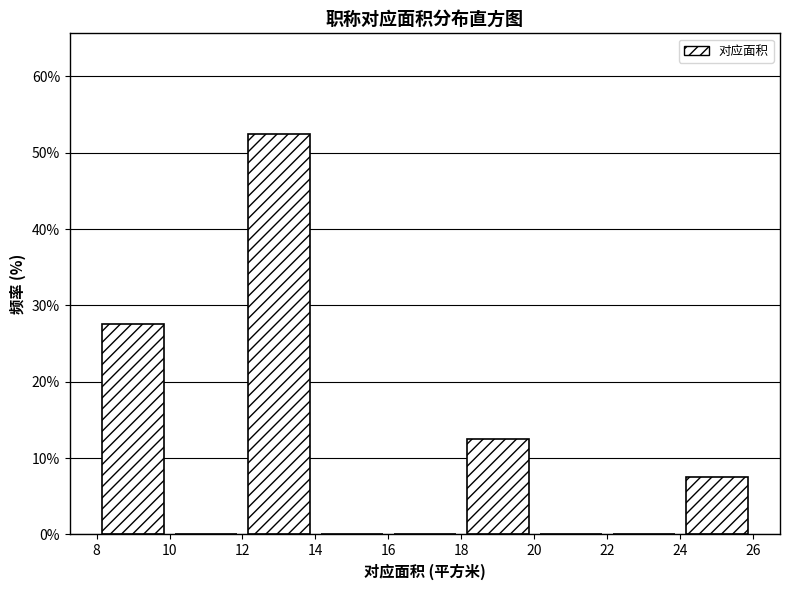

Reading left to right, list every bar in this chart as the range it spans on the x-axis followed by its height. The values are not printed on the chart, so give them approximately, as read against the axis.

8 to 10: 28
10 to 12: 0
12 to 14: 53
14 to 16: 0
16 to 18: 0
18 to 20: 13
20 to 22: 0
22 to 24: 0
24 to 26: 8